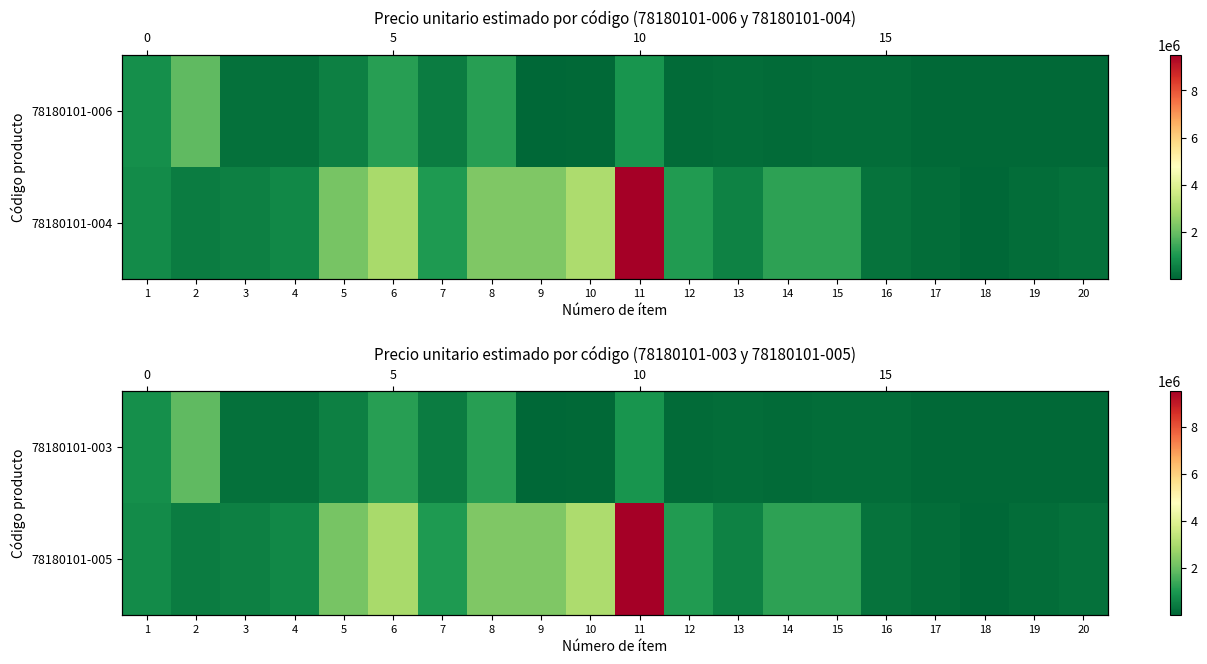

The value of 78180101-003 at 4 is 363694. True or false?

False